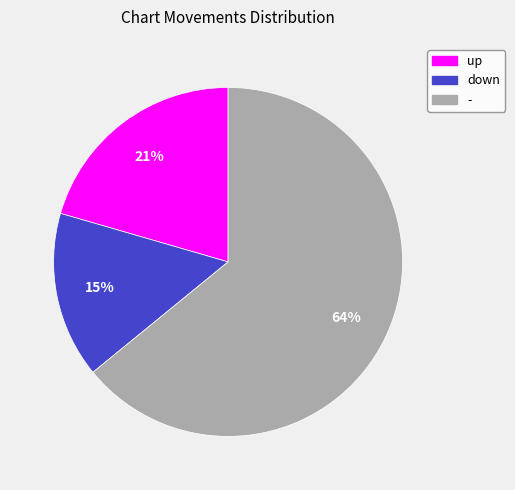

How many segments does this pie chart have?

3